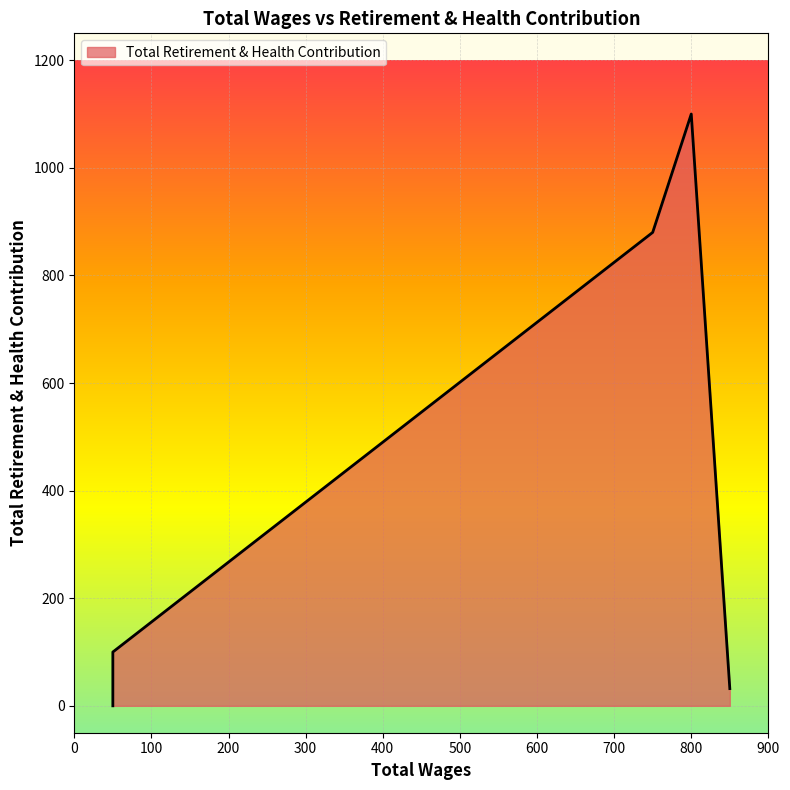

Where is the first local maximum?

800.0